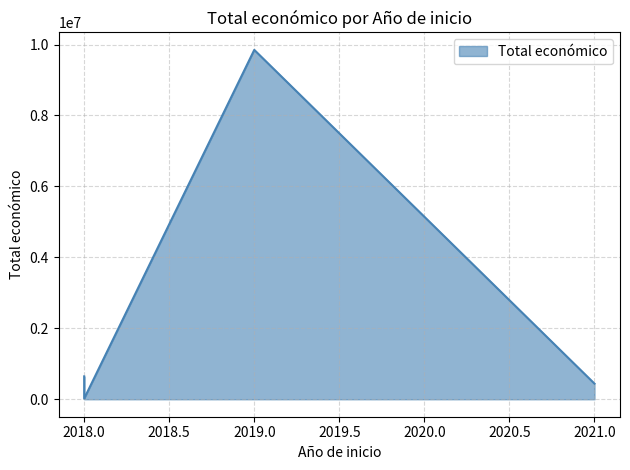

Which label corresponds to the largest value in the chart?

2019